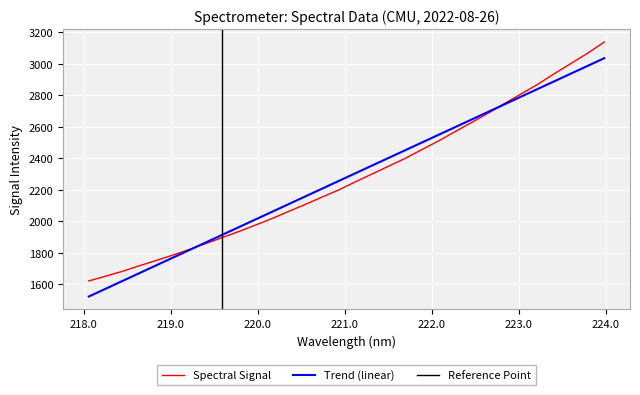

How many data points does each series have?

32